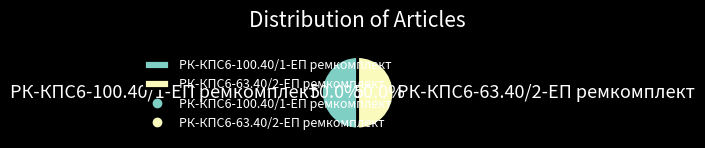

What is the total percentage of РК-КПС6-63.40/2-ЕП ремкомплект and РК-КПС6-100.40/1-ЕП ремкомплект?

100.0%